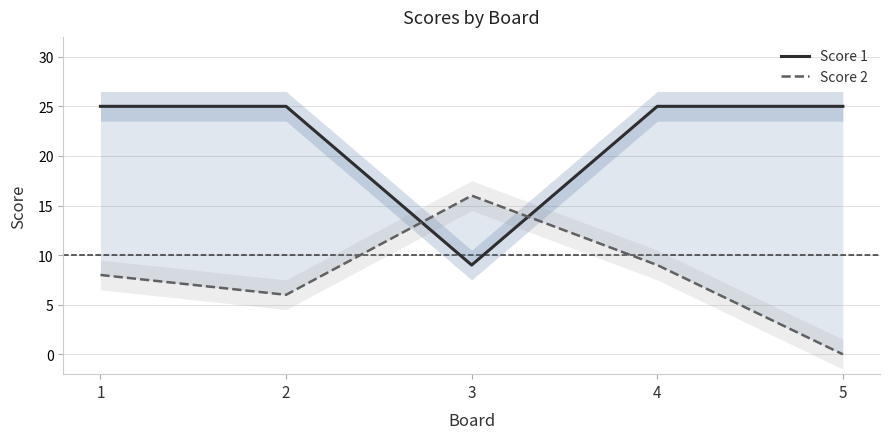

Rank the series at 2 from lowest to highest value.

Score 2, Score 1